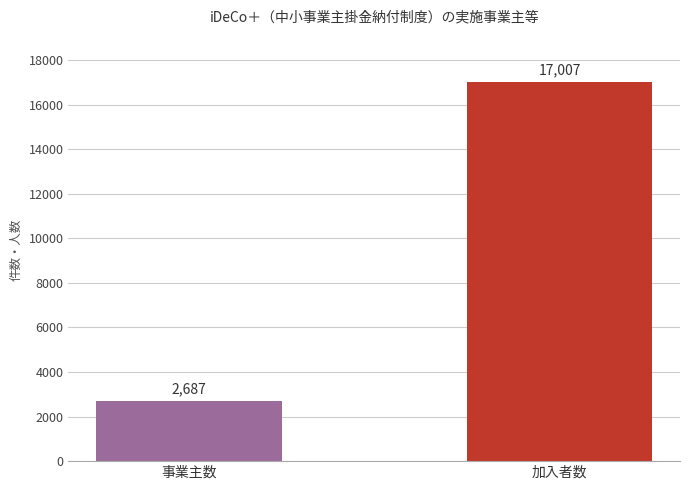

At which label is the value closest to 9847?

事業主数